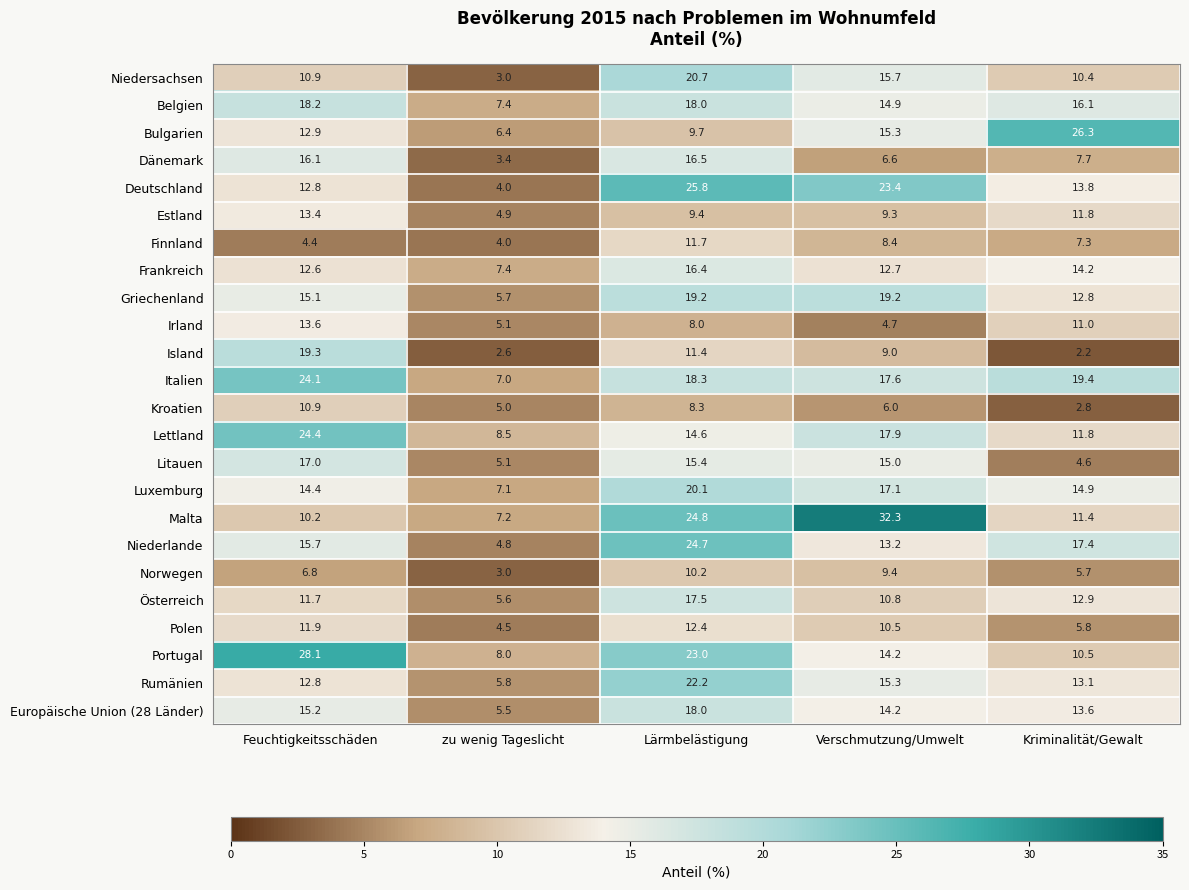

At which label does Dänemark reach its minimum?

zu wenig Tageslicht